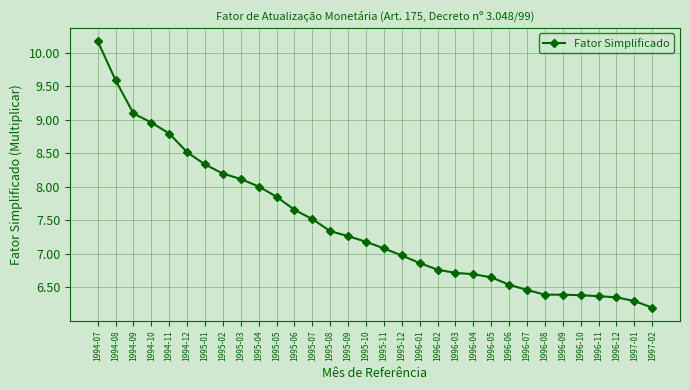

At which label does the data first exceed 7?

1994-07